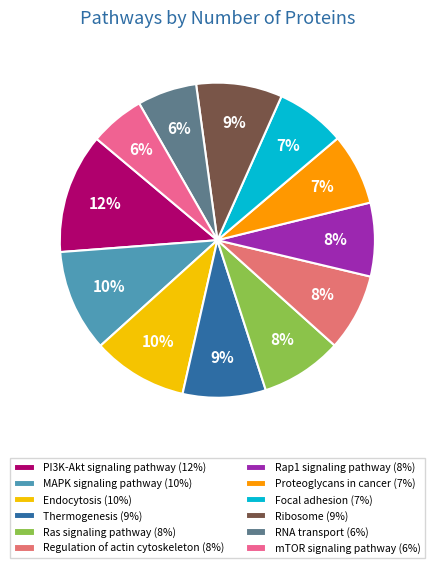

Combined, do Rap1 signaling pathway and MAPK signaling pathway account for over 50%?

No